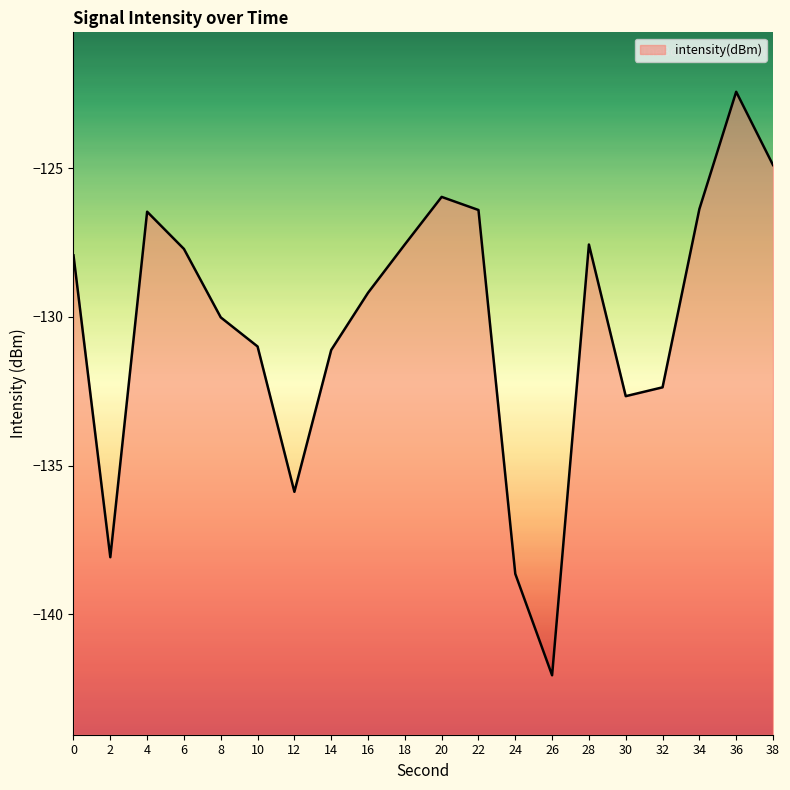

How many points are lower than both their immediate neighbors (excluding endpoints)?

4